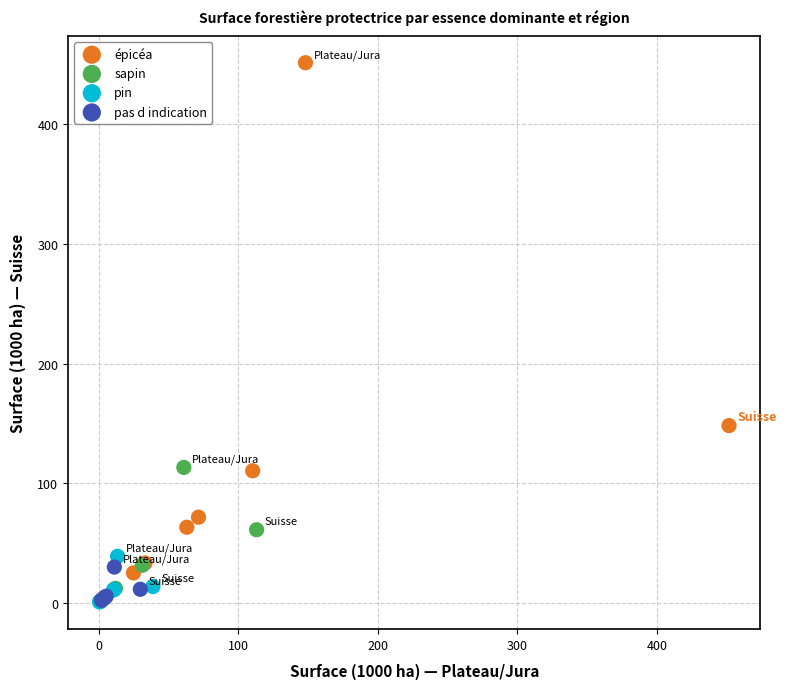

What are all the series names shown in the legend?

épicéa, sapin, pin, pas d indication